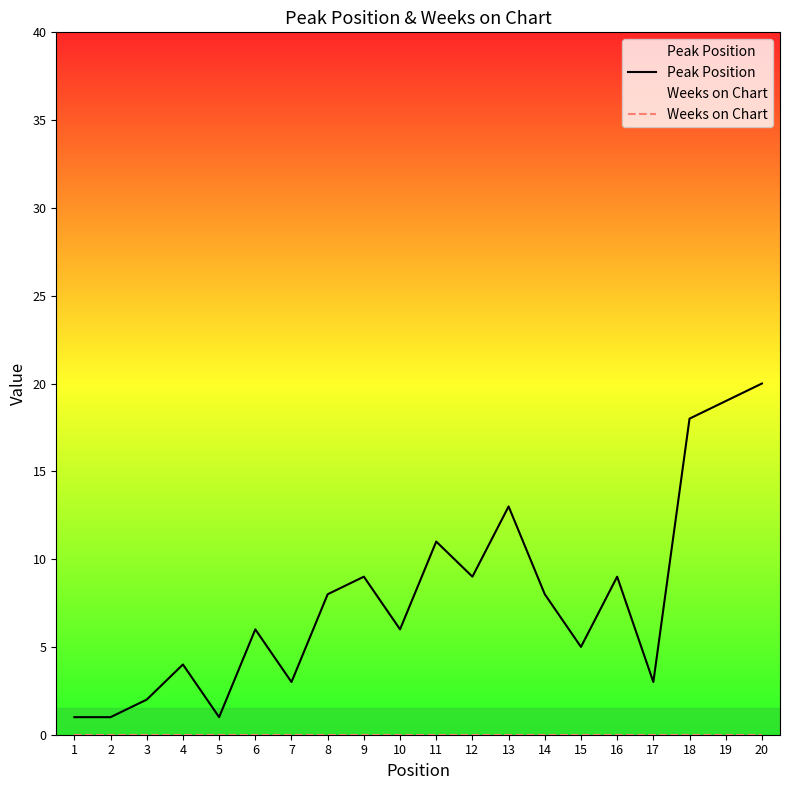

At how many categories does at least one series exceed 10?

5